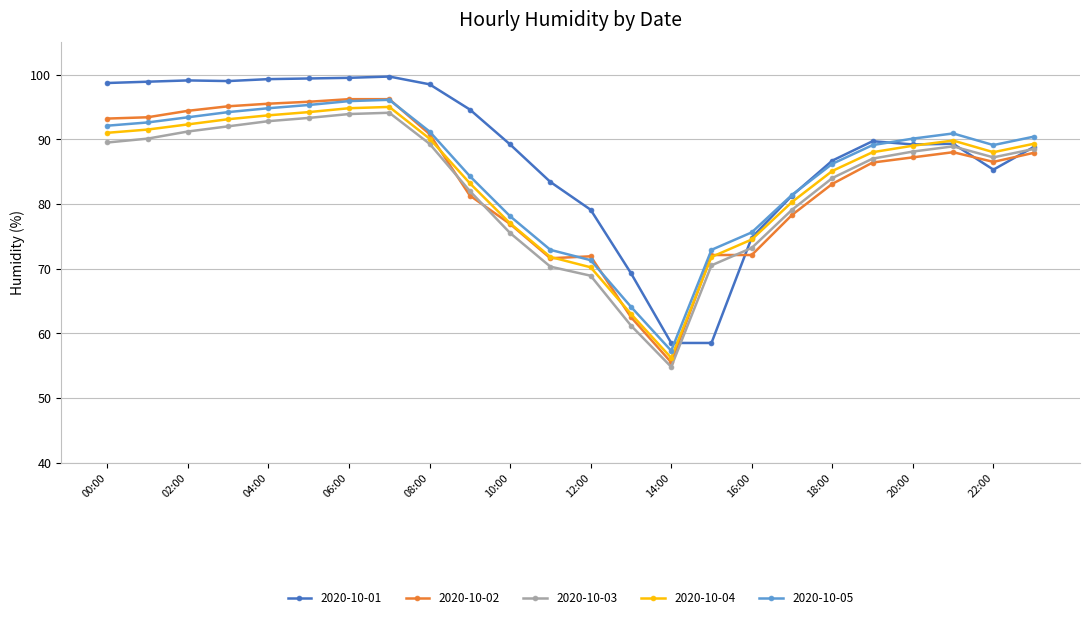

Which series has the largest total across all categories?

2020-10-01